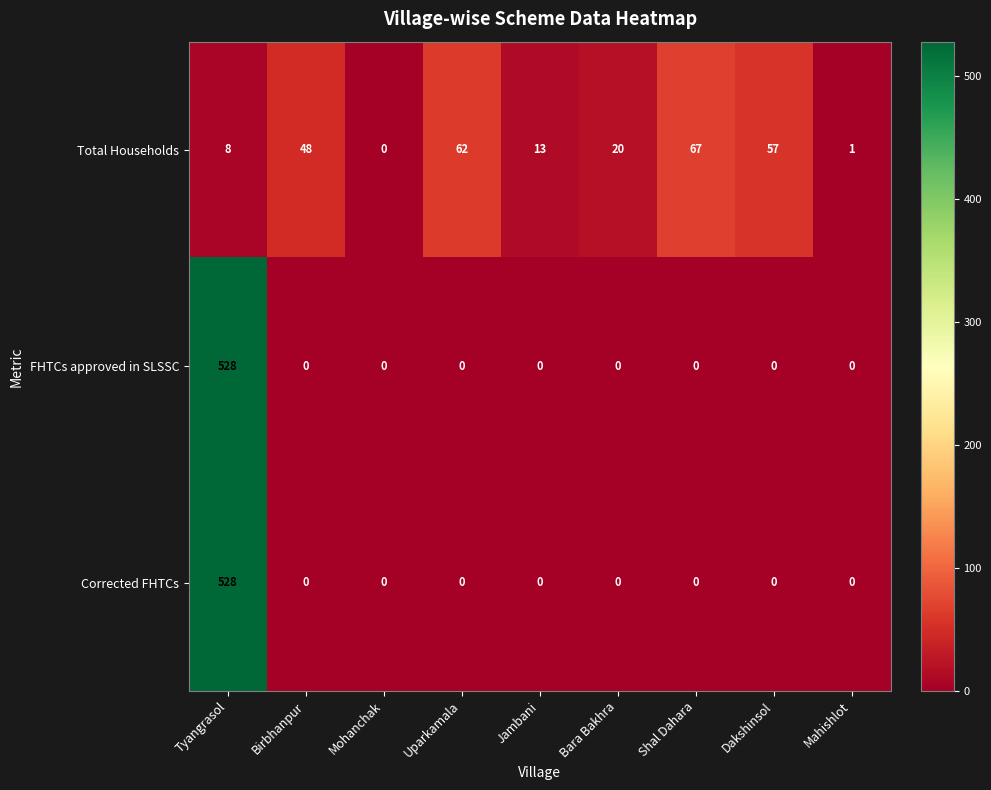

Count the number of categories in the chart.

9